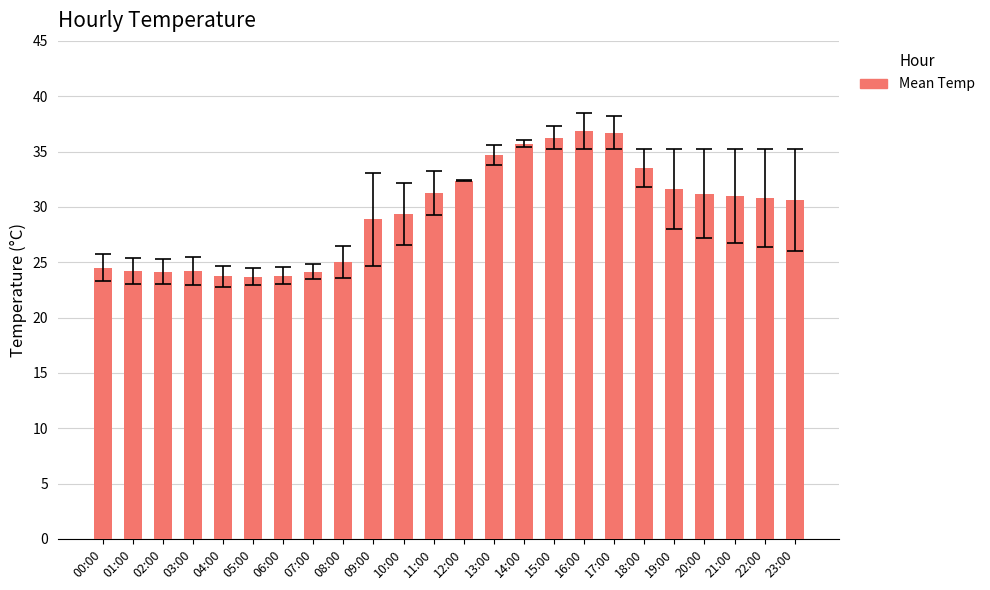

What is the greatest value displayed?

36.9